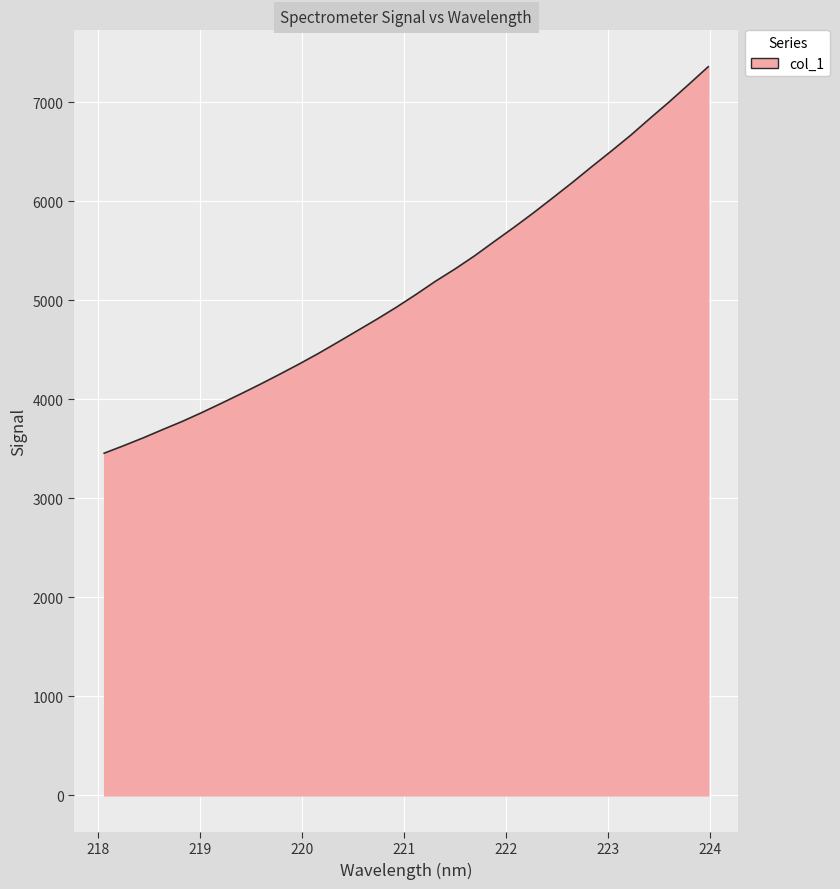

What is the difference between the maximum and minimum values?

3901.7